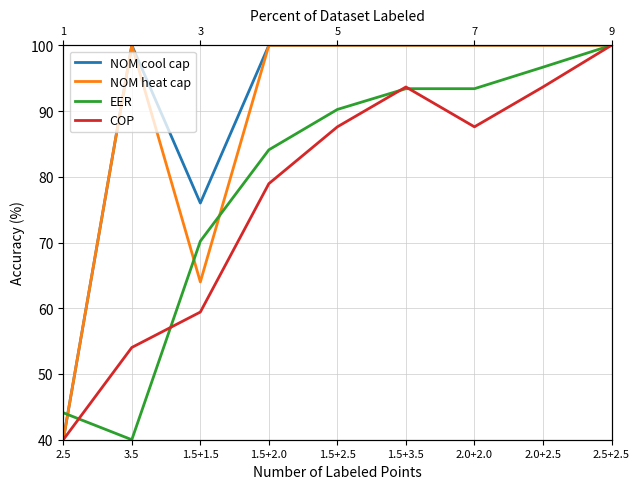

In NOM cool cap, how many points are higher than both neighbors (excluding endpoints)?

1